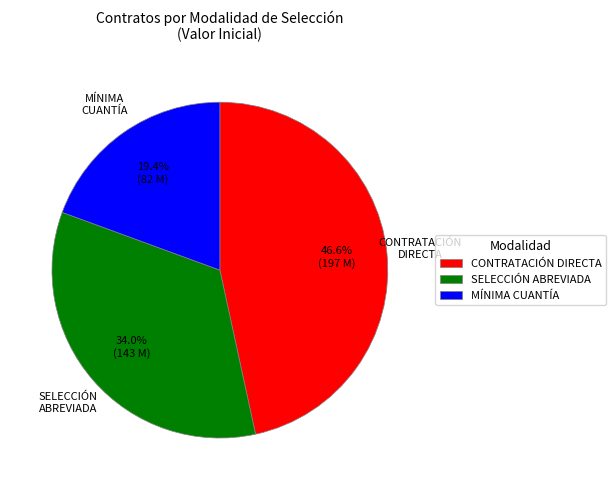

Rank the categories by value from lowest to highest.

MÍNIMA CUANTÍA, SELECCIÓN ABREVIADA, CONTRATACIÓN DIRECTA